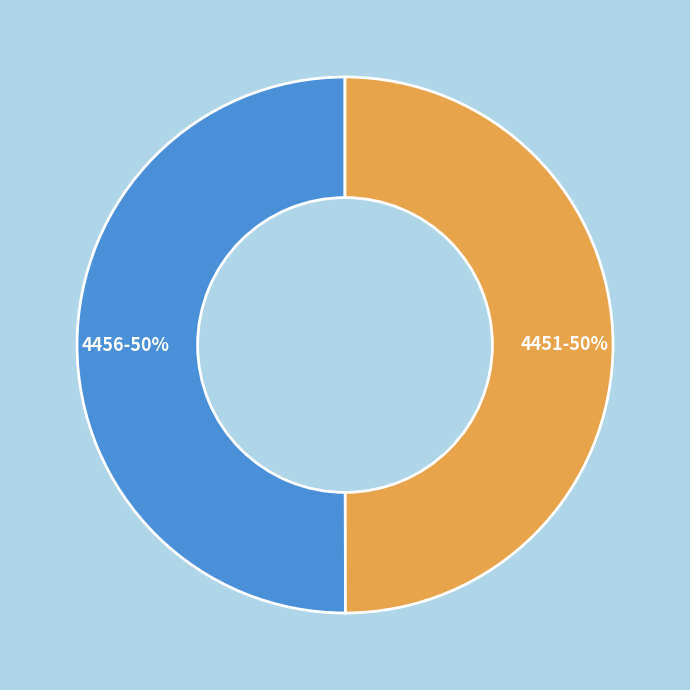

Combined, do 4456 and 4451 account for over 50%?

Yes